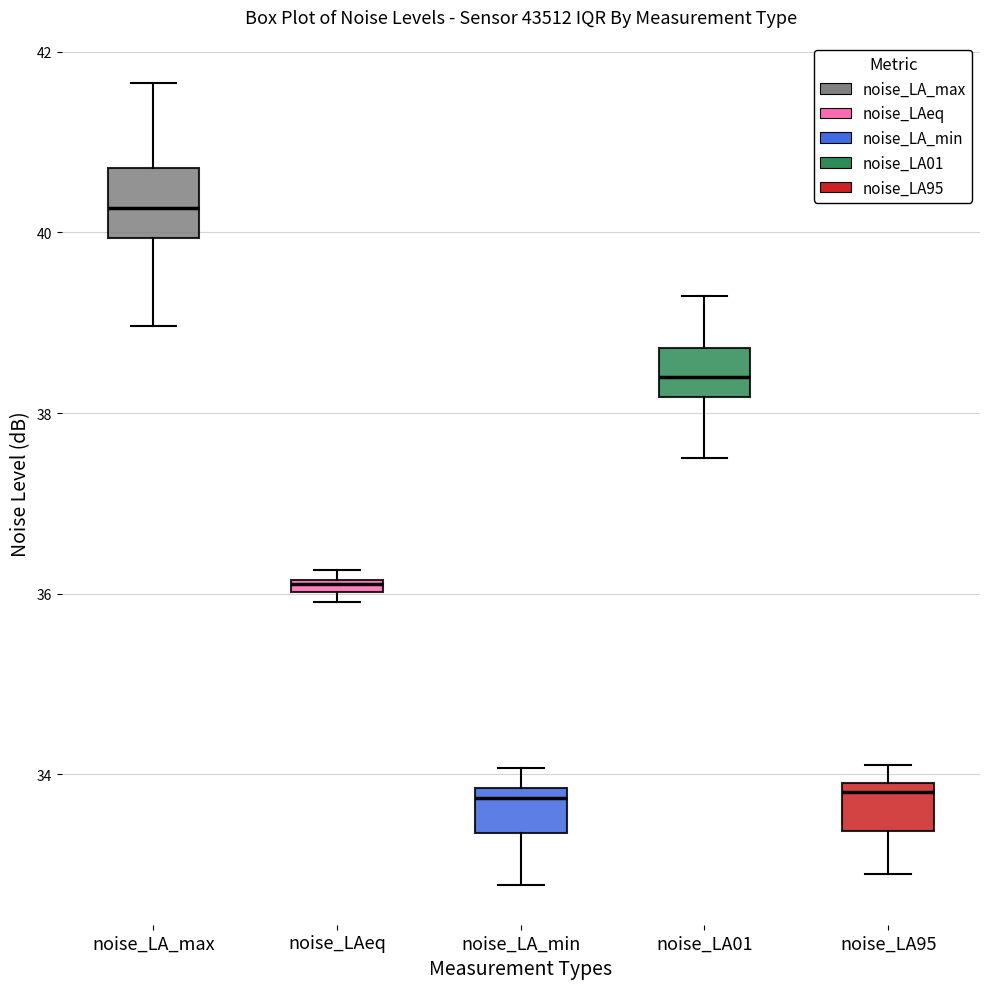

Where does the lower whisker of the box for noise_LA95 end on the y-axis? The values are not printed on the chart, so give them approximately, as read against the axis.

33.0